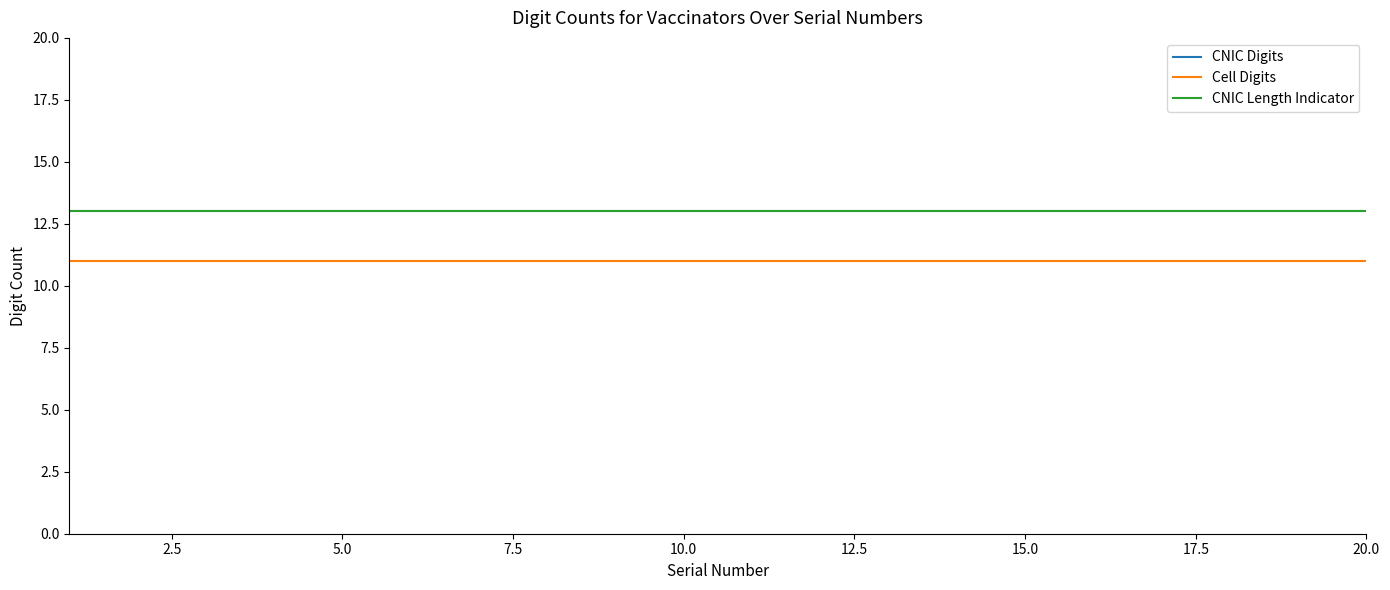

True or false: Cell Digits and CNIC Length Indicator cross at least once.

False